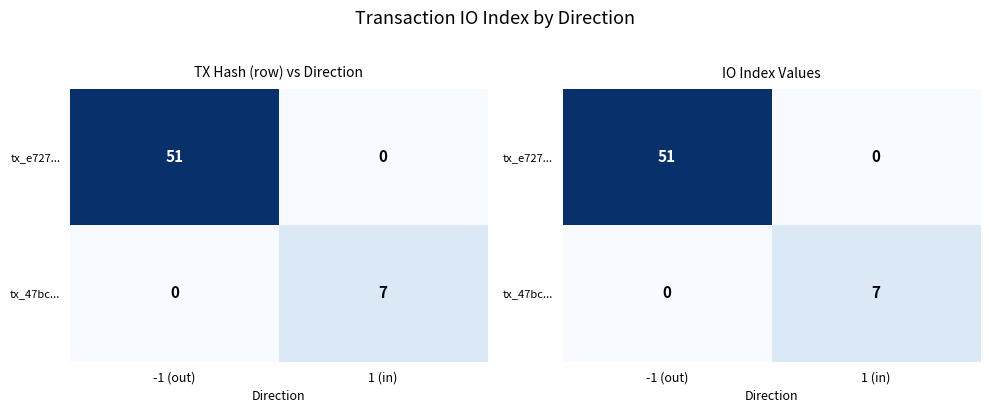

Count the tx_e727... values in the range 0 to 51.

2